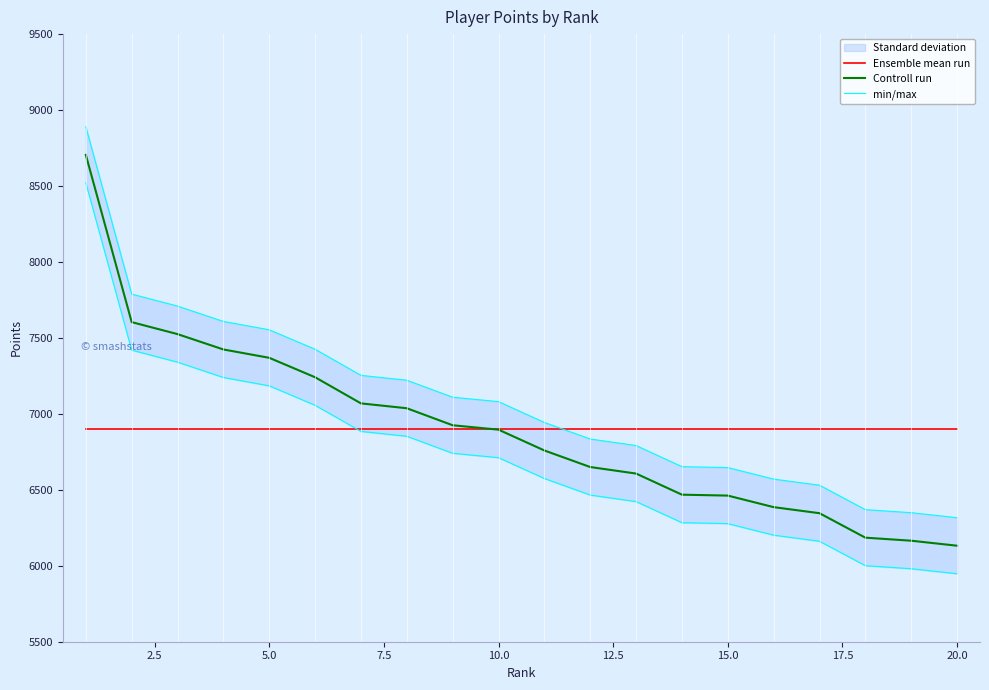

What is the maximum value for Controll run?

8705.0